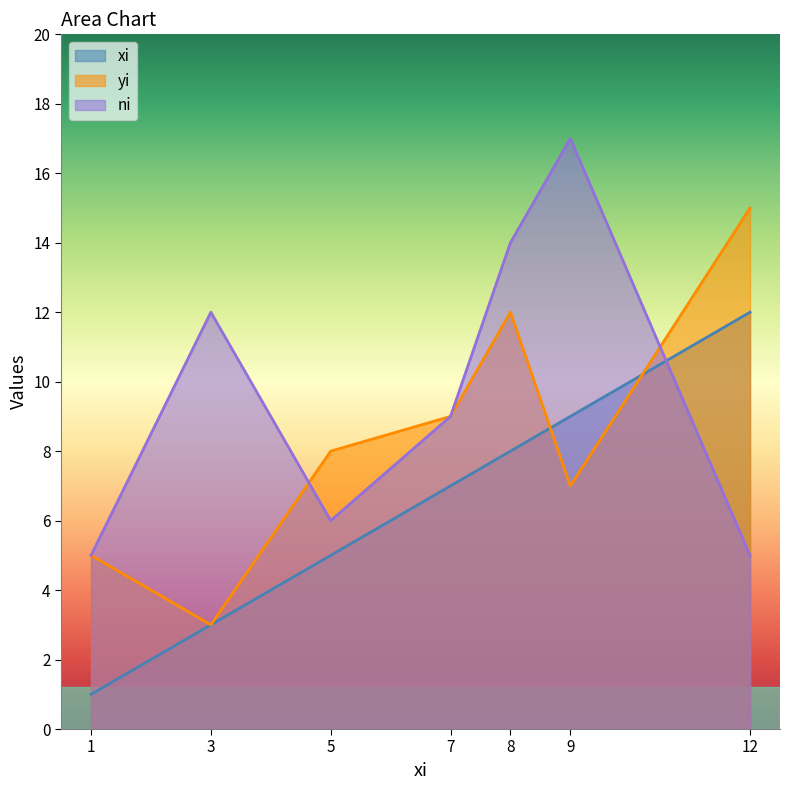

What are all the series names shown in the legend?

xi, yi, ni